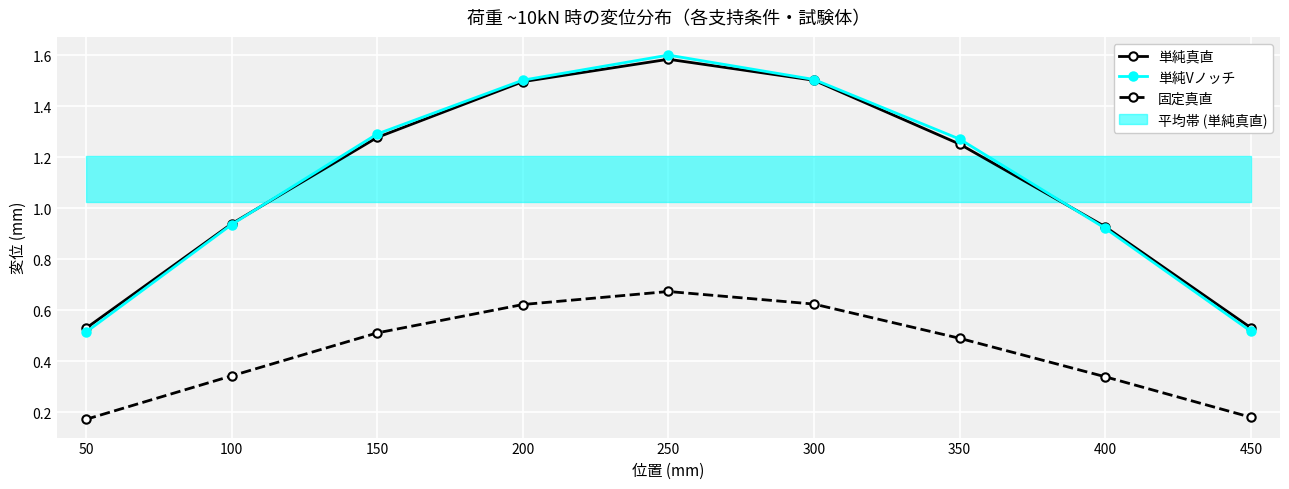

True or false: 単純真直 and 固定真直 cross at least once.

False